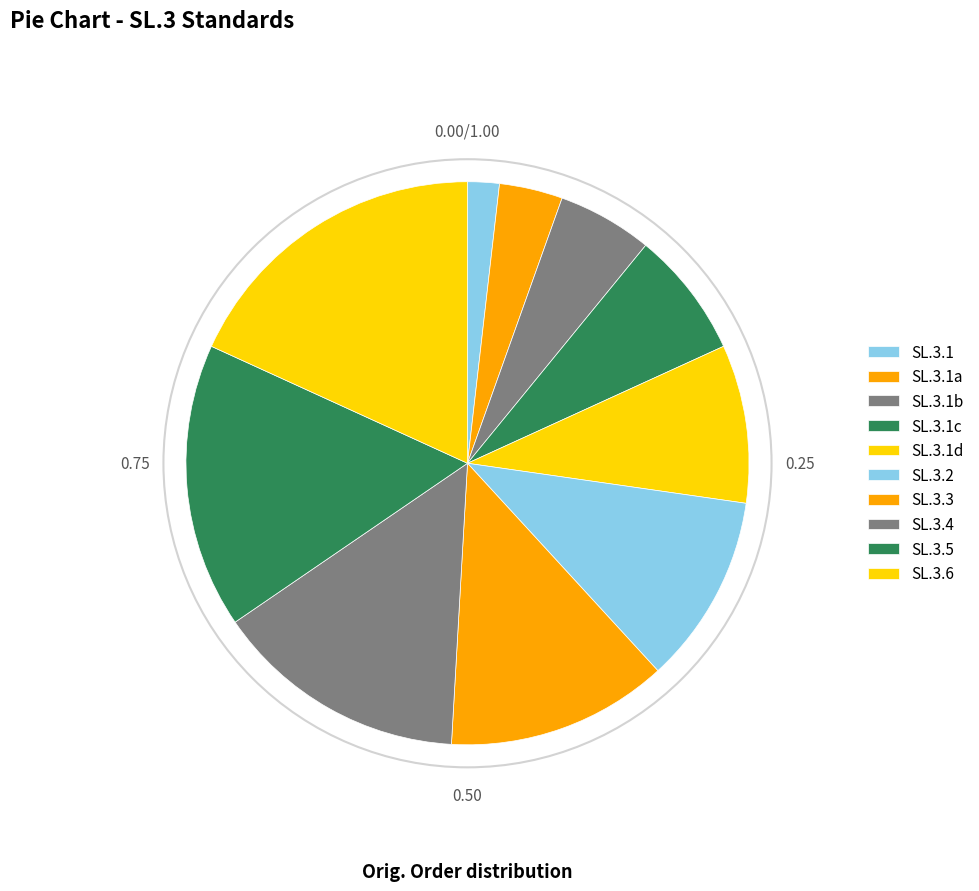

Does any single category account for the majority?

No